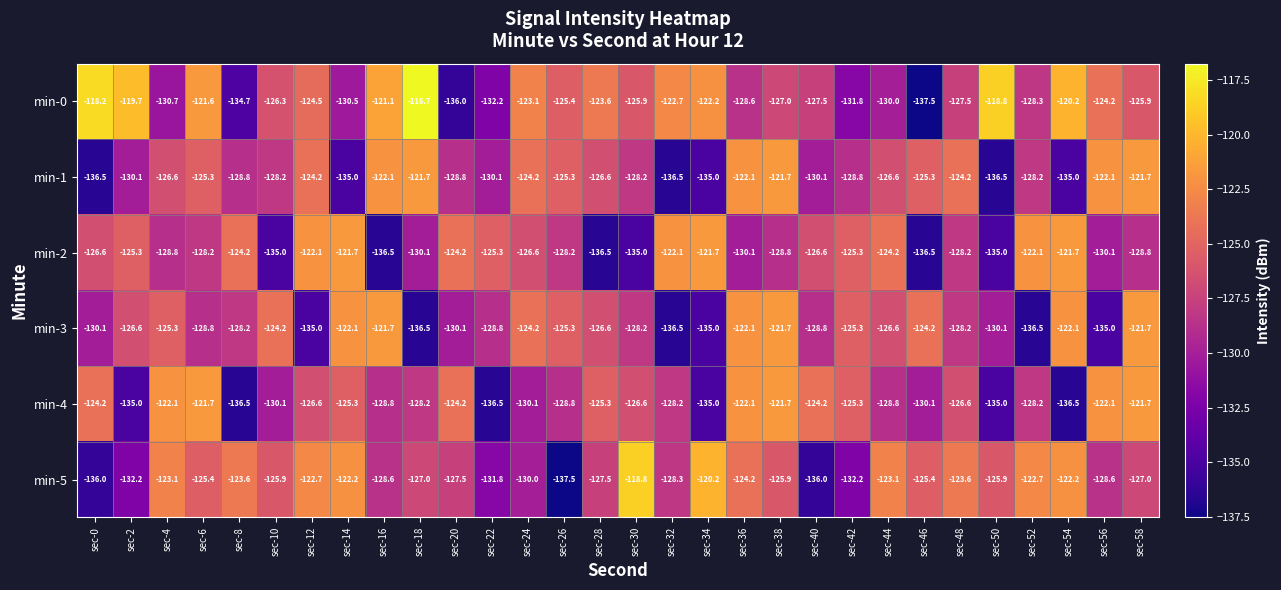

What is the smallest value displayed?

-137.5